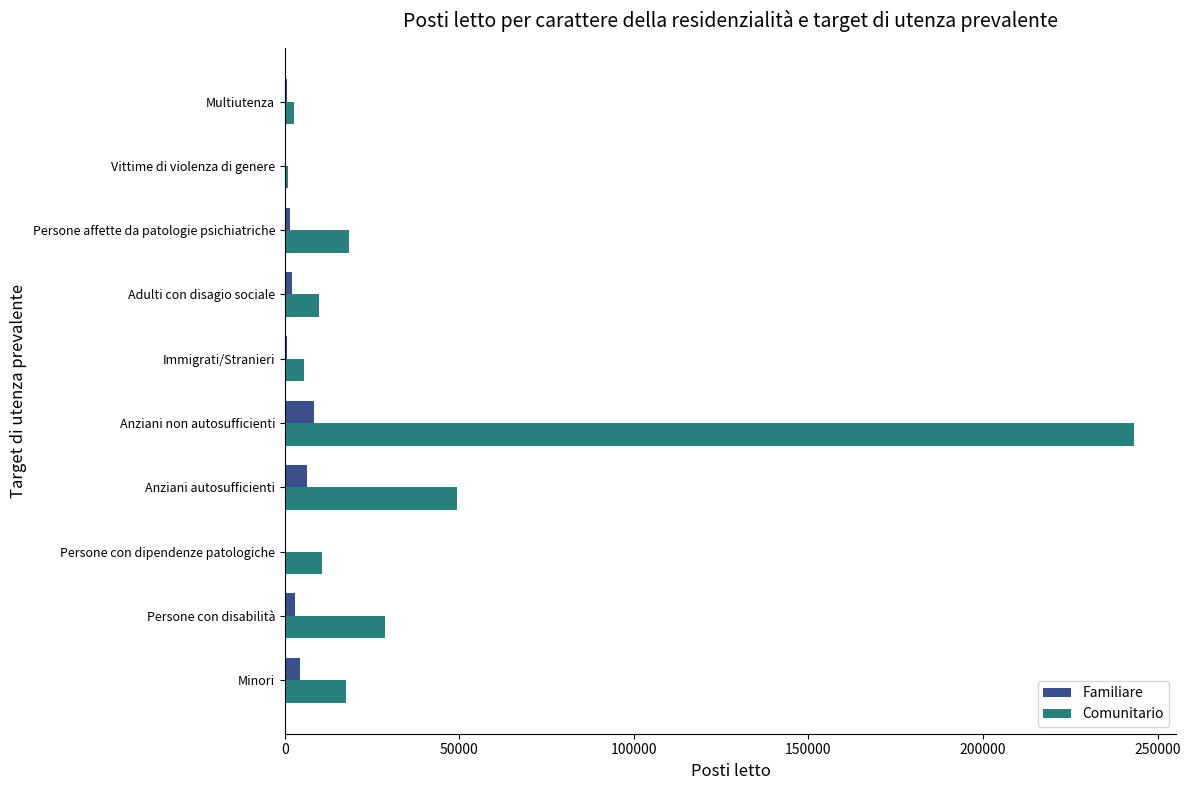

The value of Comunitario at Anziani non autosufficienti is 243179.3. True or false?

True